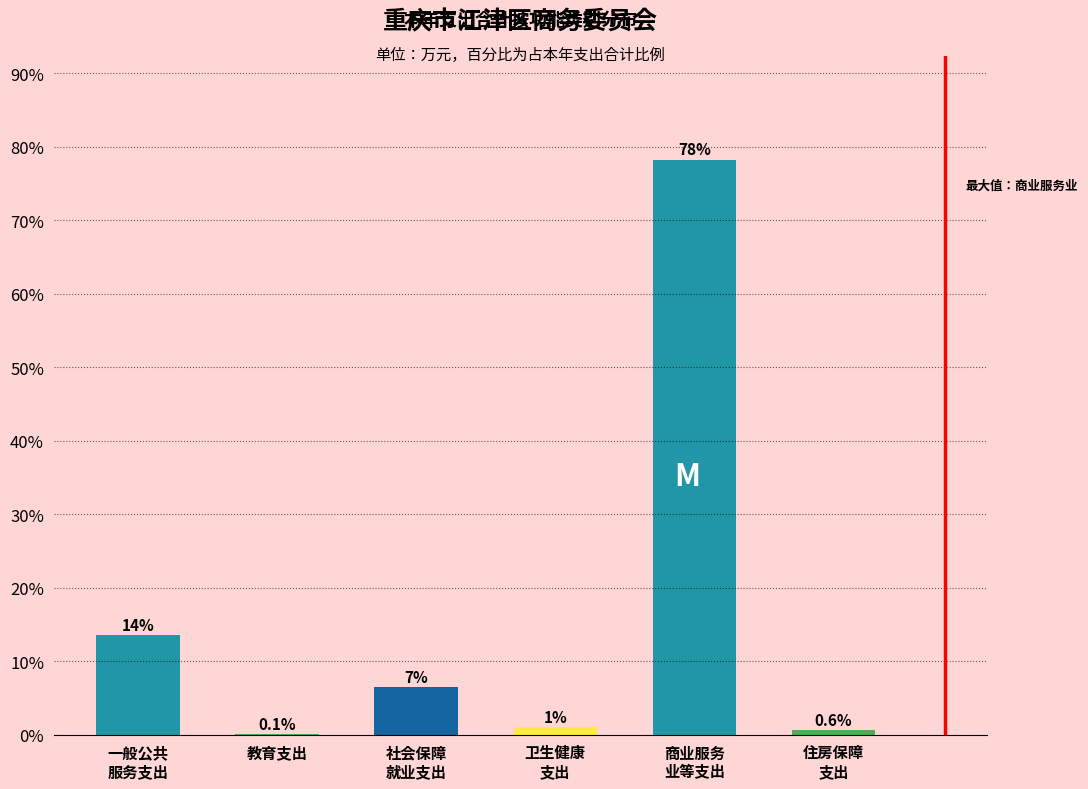

What is the maximum value shown in the chart?

78.2